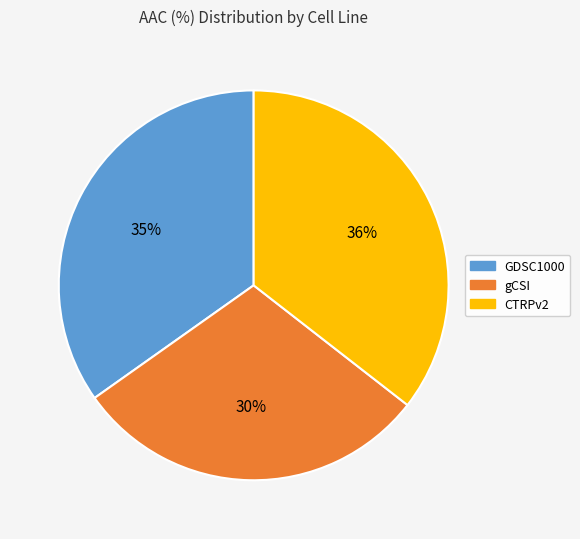

Is there any slice that represents more than half of the pie?

No